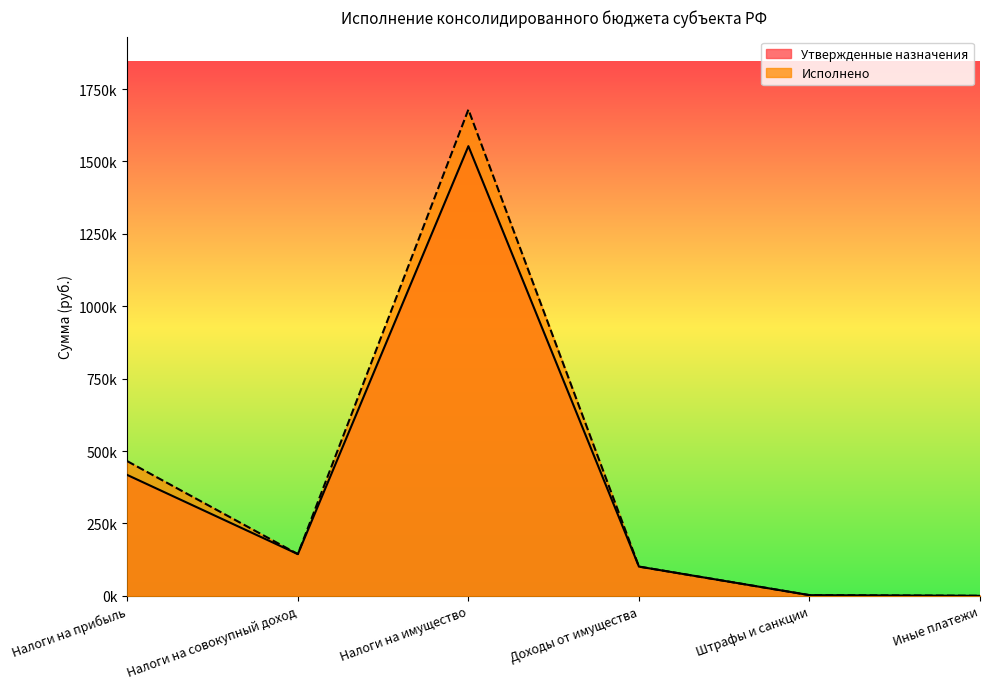

What is the minimum value for Утвержденные назначения?

300.0